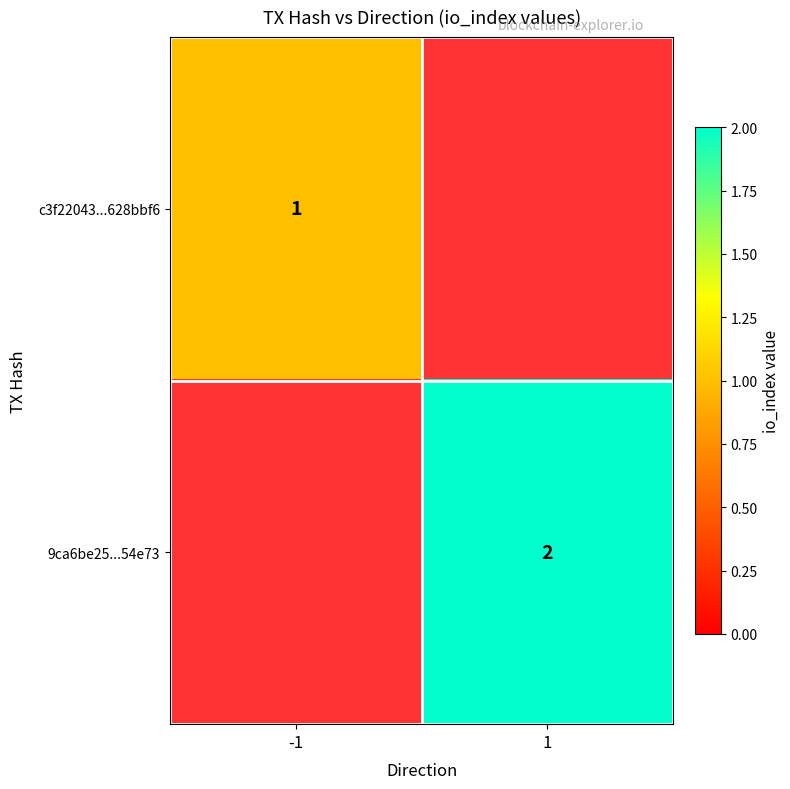

Is it true that 9ca6be25...54e73 equals 1 at 1?

False